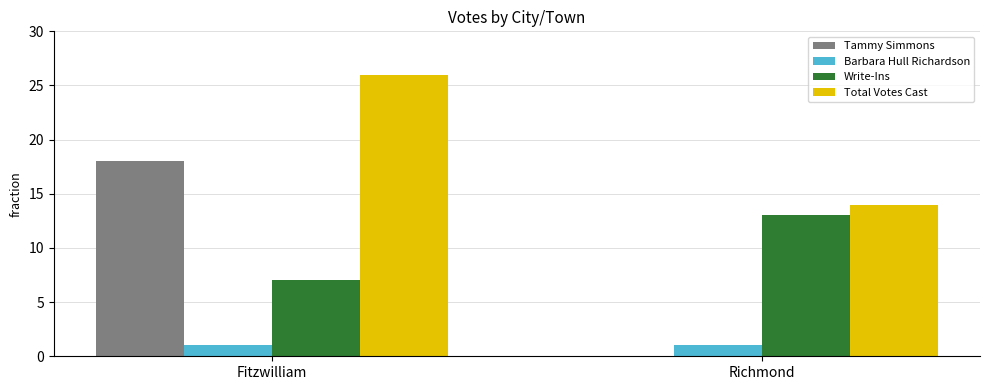

What is the maximum value for Tammy Simmons?

18